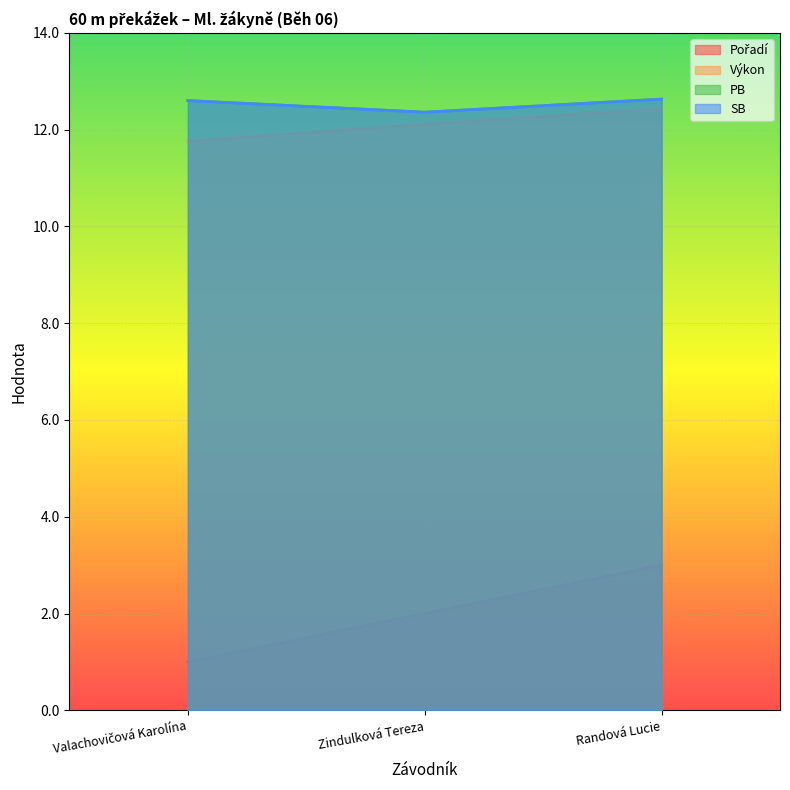

What is the sum of the PB values at Valachovičová Karolína and Zindulková Tereza?

25.0